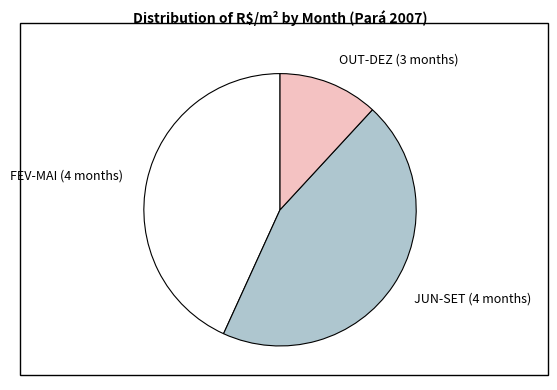

Is the sum of JUN-SET (4 months) and FEV-MAI (4 months) greater than half?

Yes